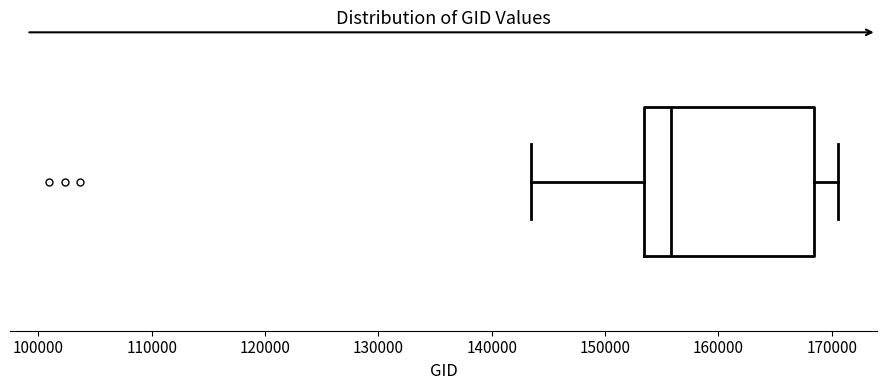

Where does the right whisker of the box end on the x-axis? The values are not printed on the chart, so give them approximately, as read against the axis.

171000